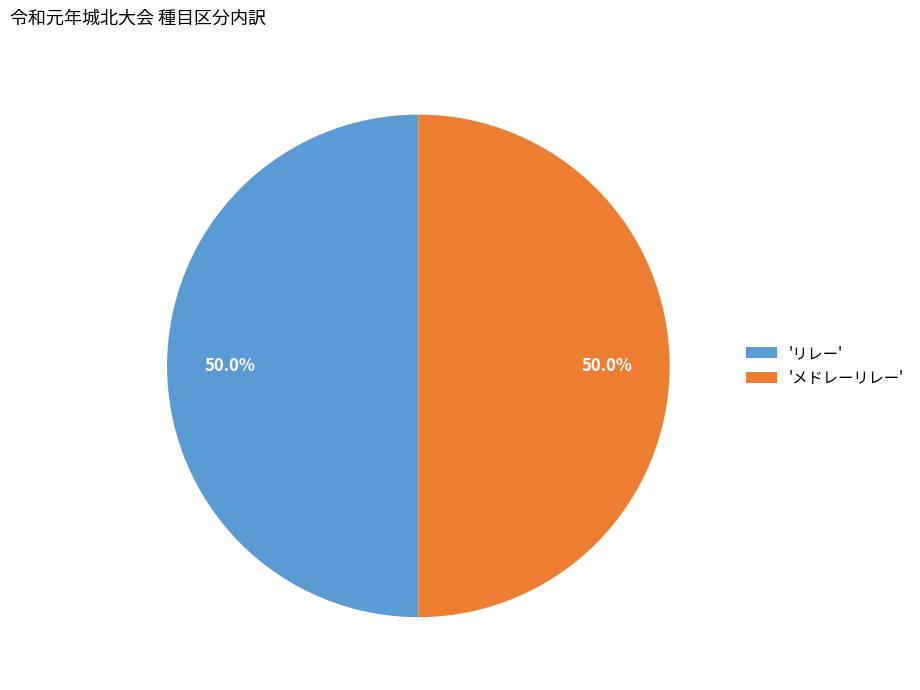

Approximately how many times larger is the value at 'メドレーリレー' compared to 'リレー'?

1.0